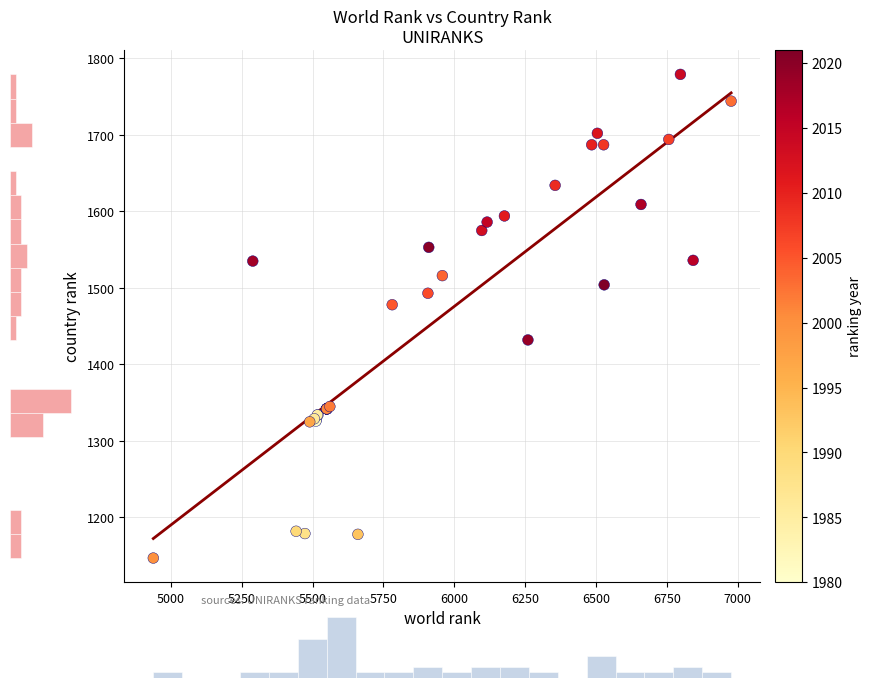

What Y value in the scatter plot is closest to 1463?

1478